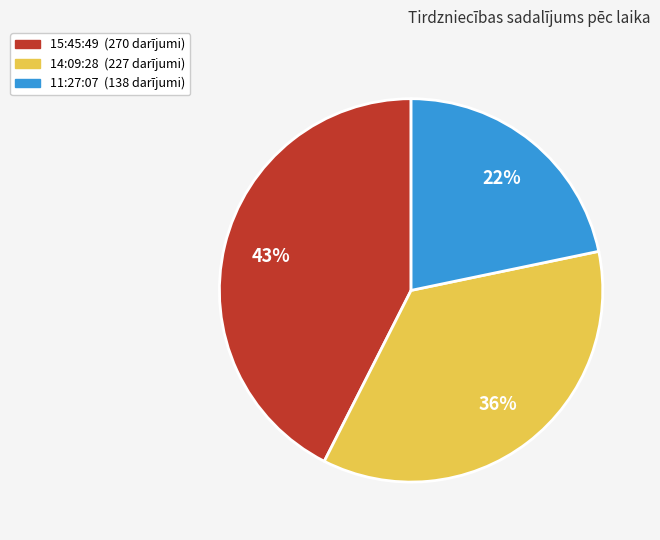

Combined, do 11:27:07 and 15:45:49 account for over 50%?

Yes